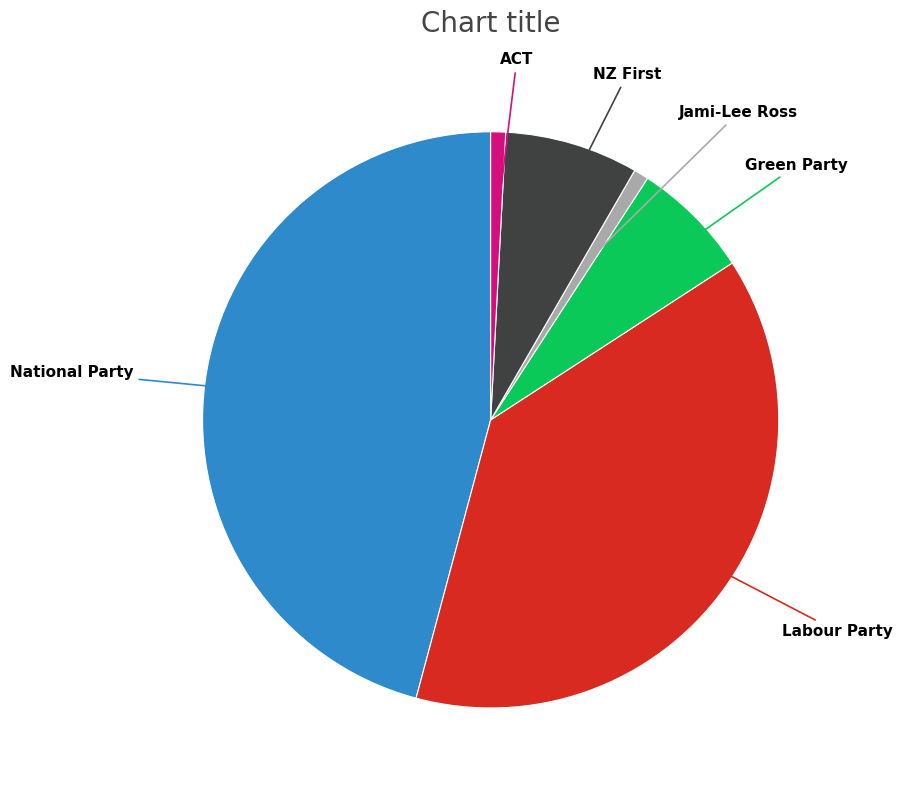

Is there a majority slice in this chart?

No